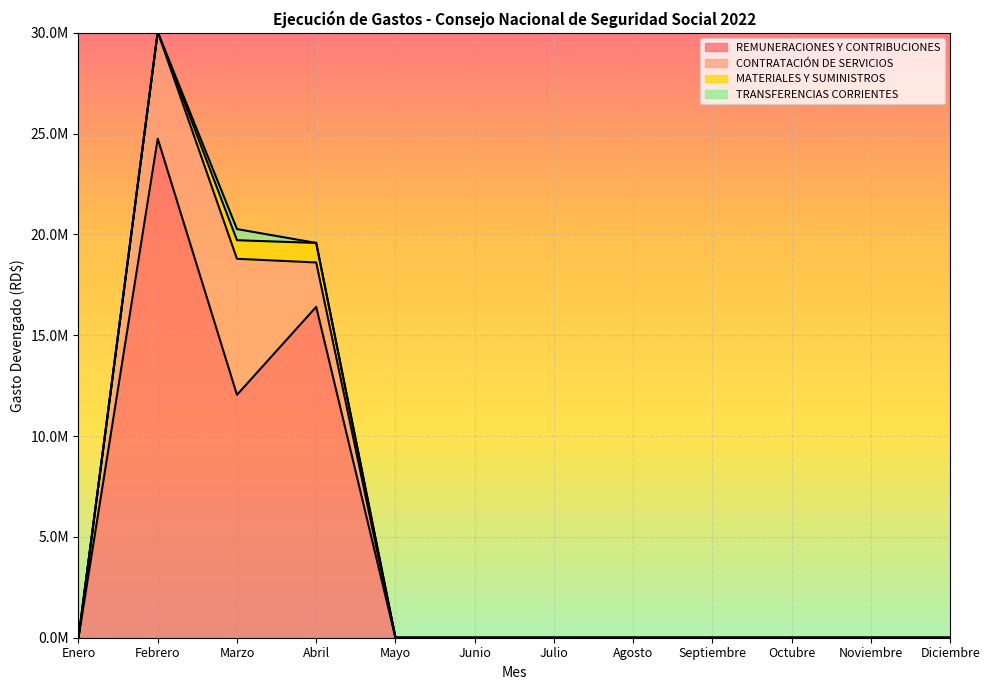

What is the sum of all CONTRATACIÓN DE SERVICIOS values?

14242176.2